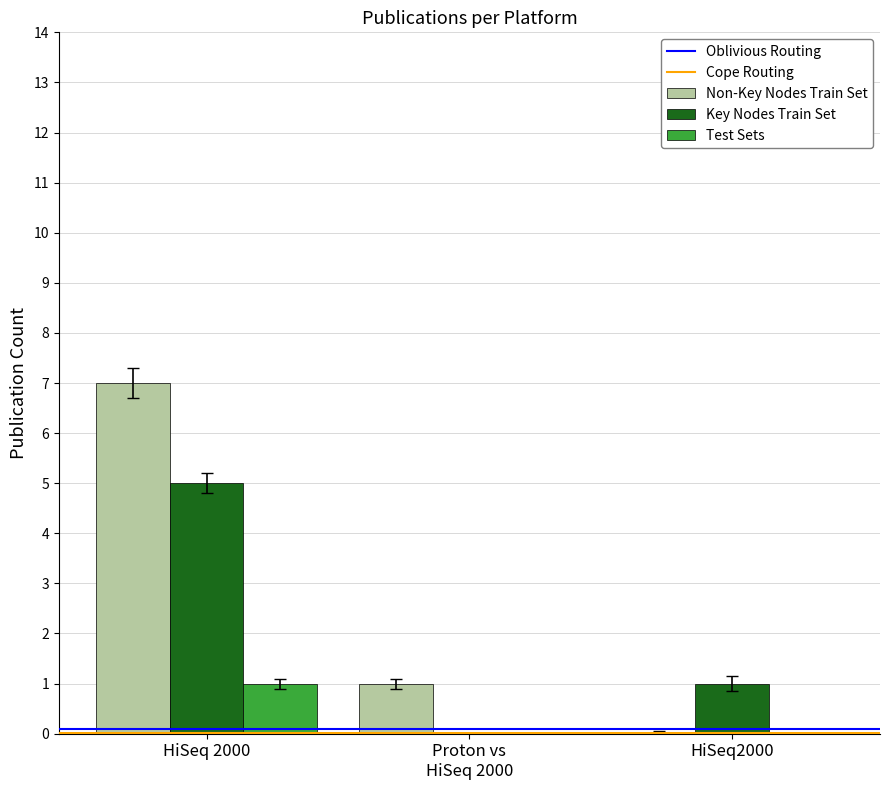

True or false: Non-Key Nodes Train Set has a value of 4 at HiSeq2000.

False